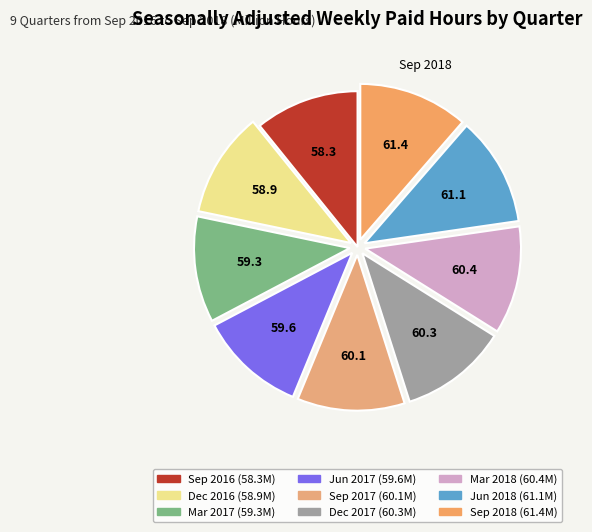

What is the largest slice in the pie chart?

Sep 2018